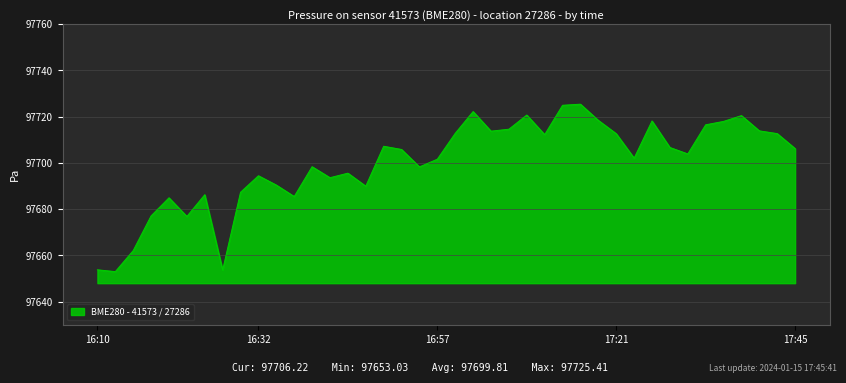

What is the maximum value shown in the chart?

97725.4